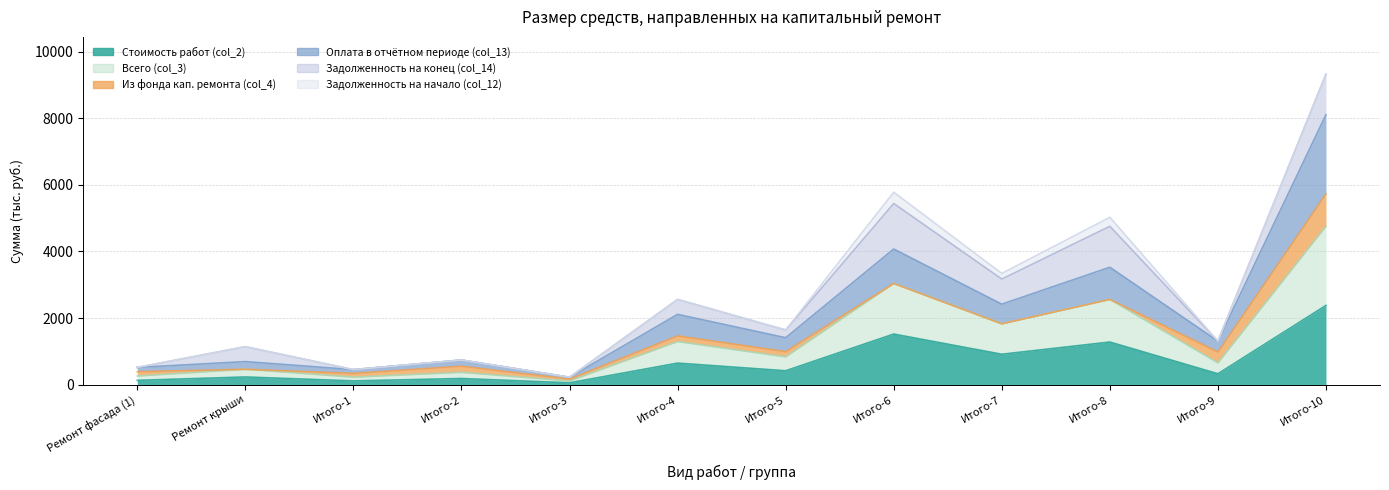

True or false: Оплата в отчётном периоде (col_13) and Стоимость работ (col_2) cross at least once.

False